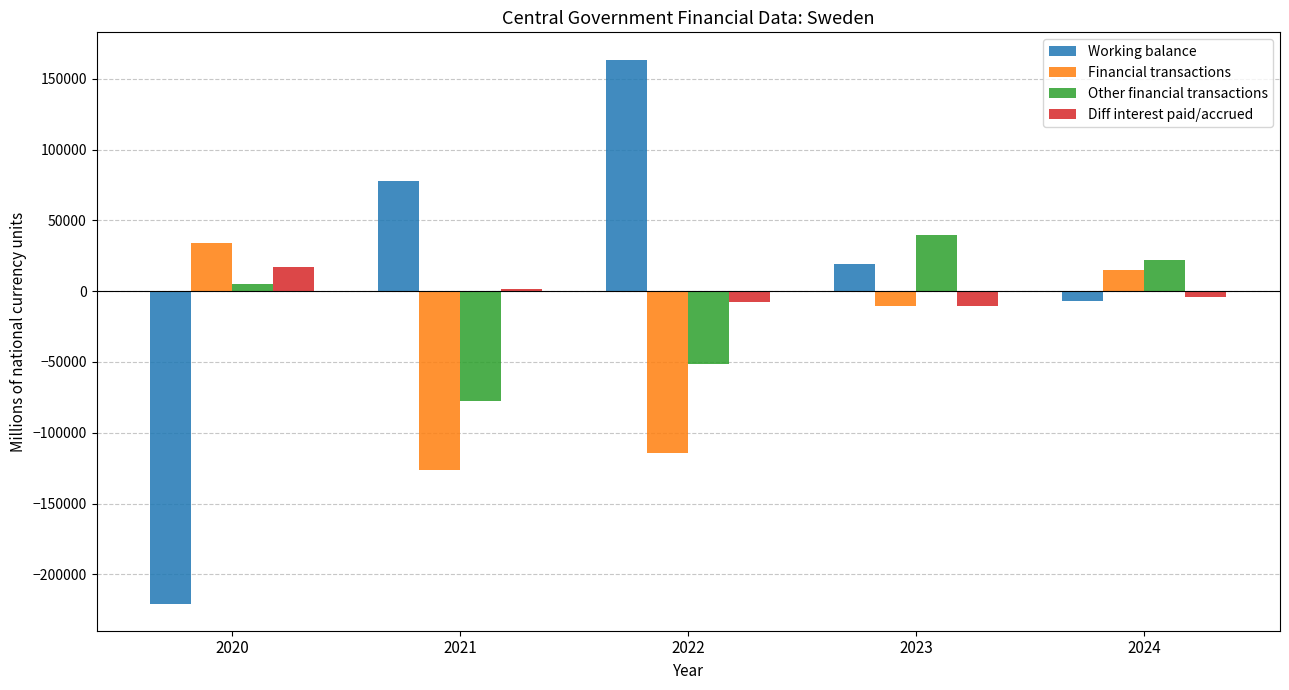

What is the minimum value for Other financial transactions?

-77815